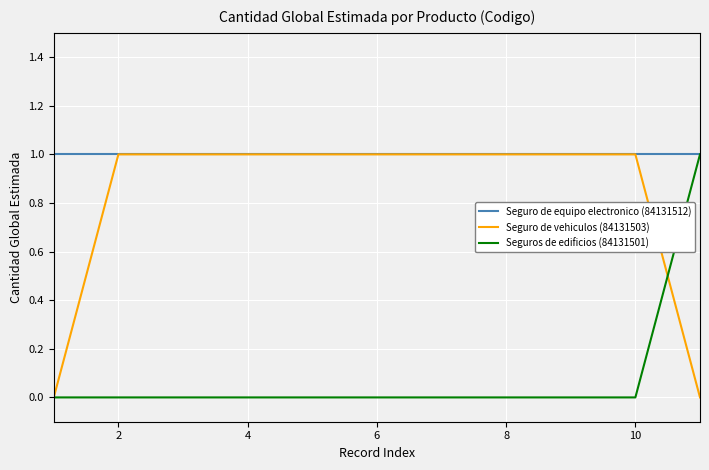

What is the sum of all Seguro de equipo electronico (84131512) values?

11